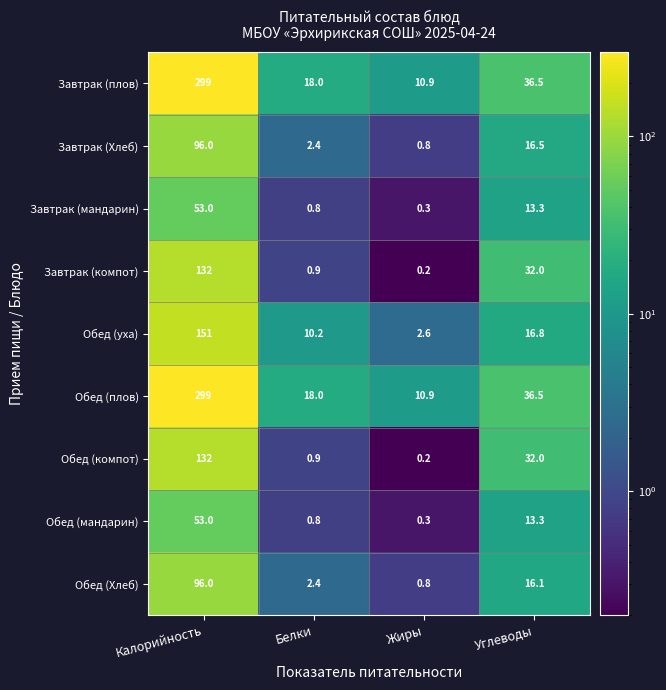

What is the sum of all Обед (мандарин) values?

67.4